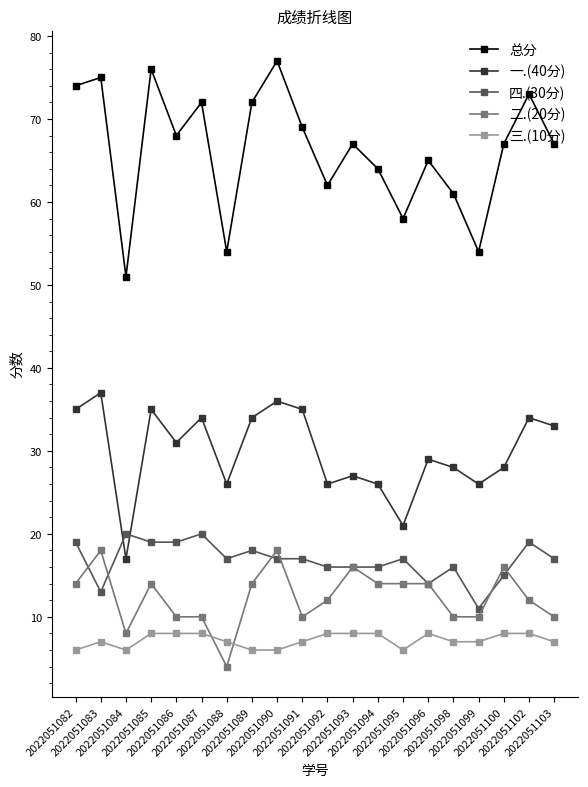

What is the value of the 二.(20分) point at the 4th from the left?

14